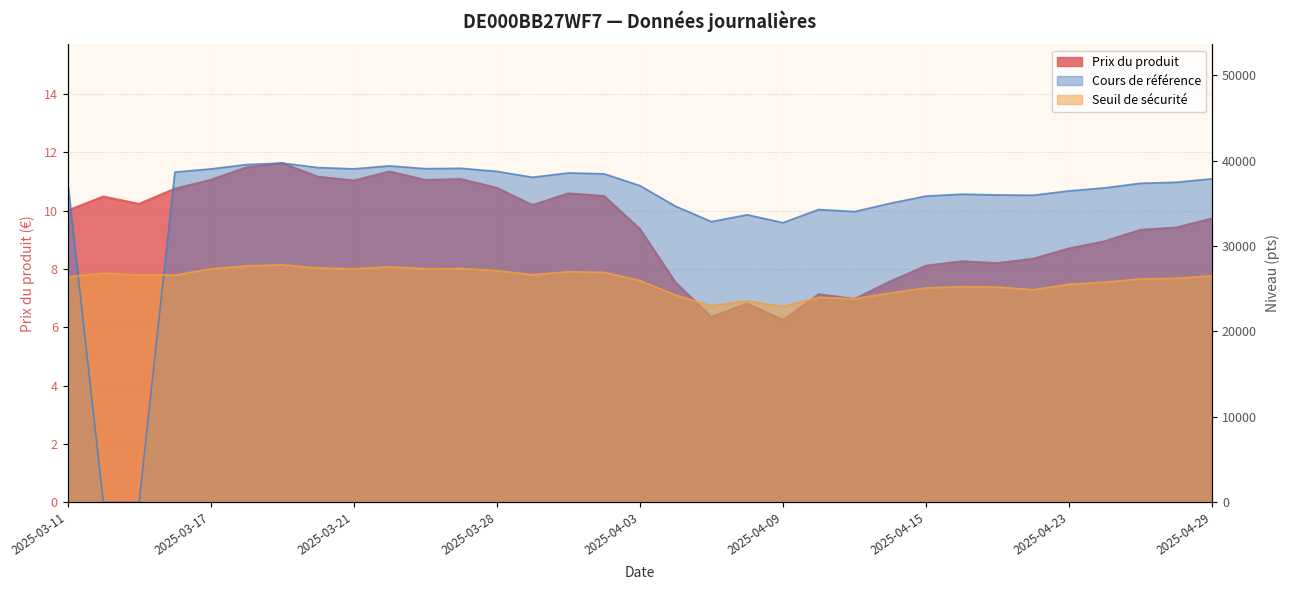

The Prix du produit series shows 9.7 at 2025-04-29. True or false?

True